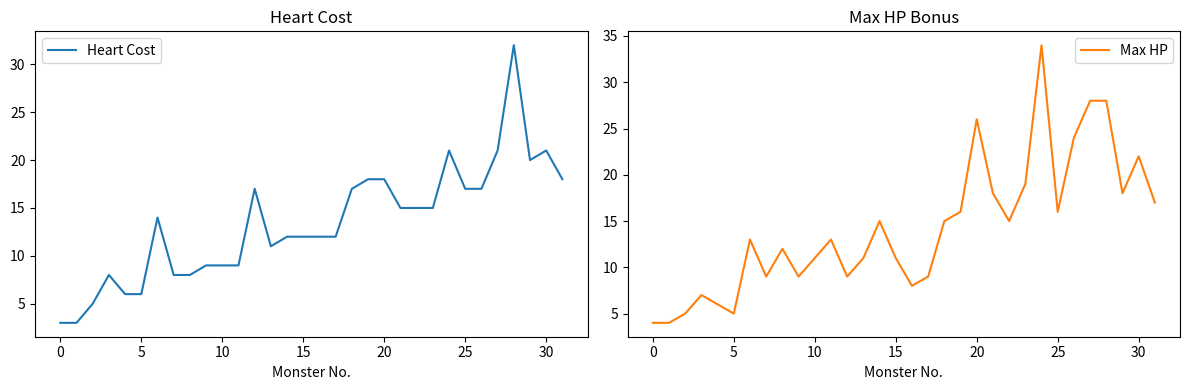

True or false: Heart Cost has a value of 16 at 10.

False